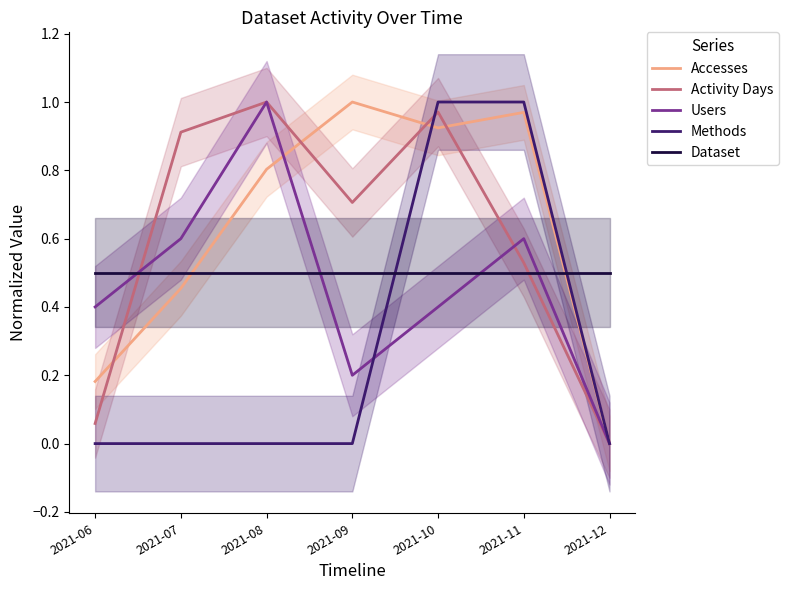

At 2021-06, list the series in order from smallest to largest.

Methods, Activity Days, Accesses, Users, Dataset